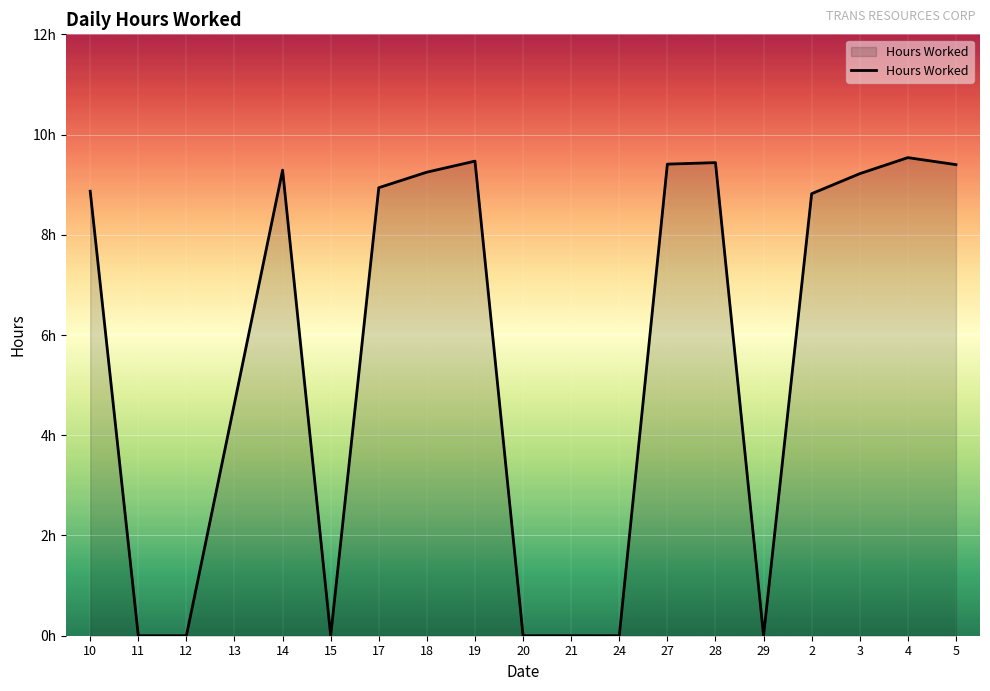

The chart shows a value of 12.5 at 19. True or false?

False